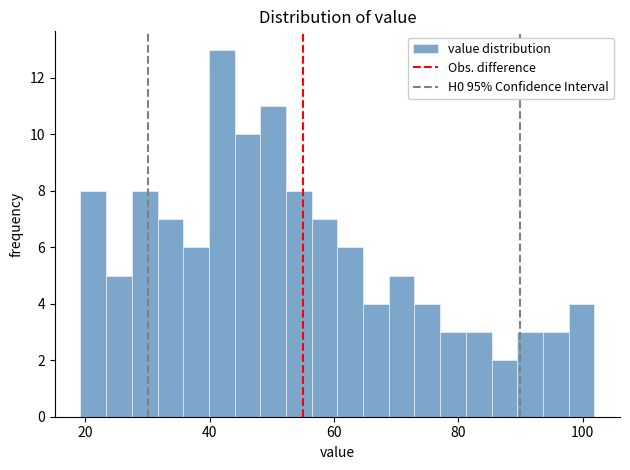

Around what value on the x-axis is the tallest bar? Give the approximate position of its centre, as read against the axis.

42